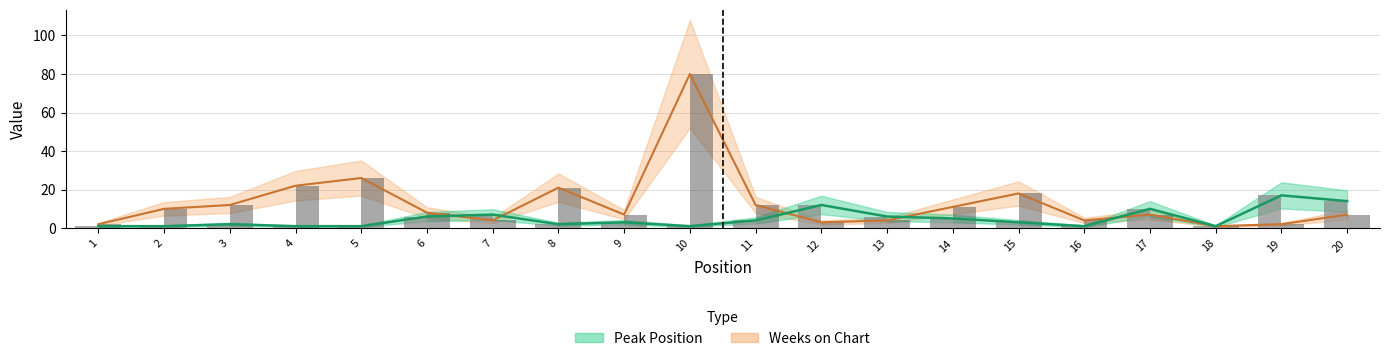

What is the total value across all series at 12?

15